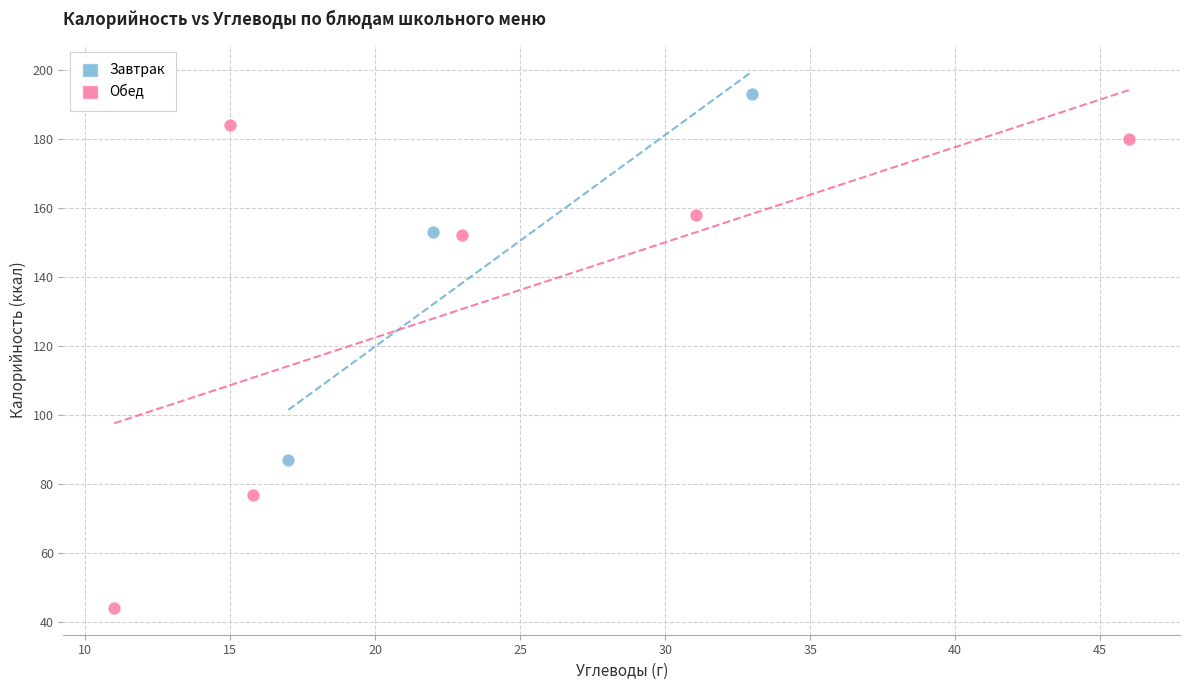

Which series has the largest Y range (max minus min)?

Обед